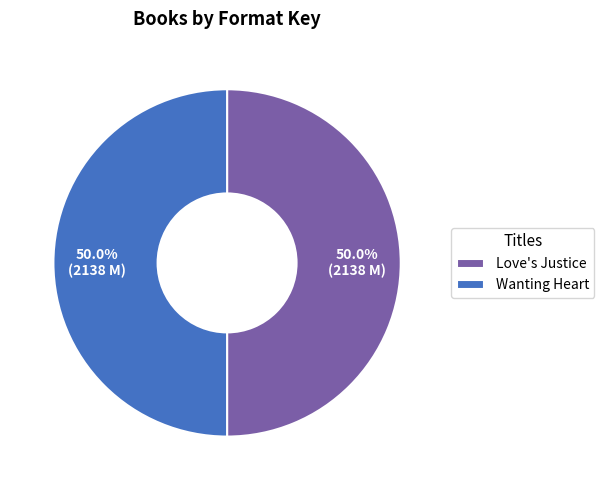

What is the ratio of the value at Wanting Heart to the value at Love's Justice?

1.0